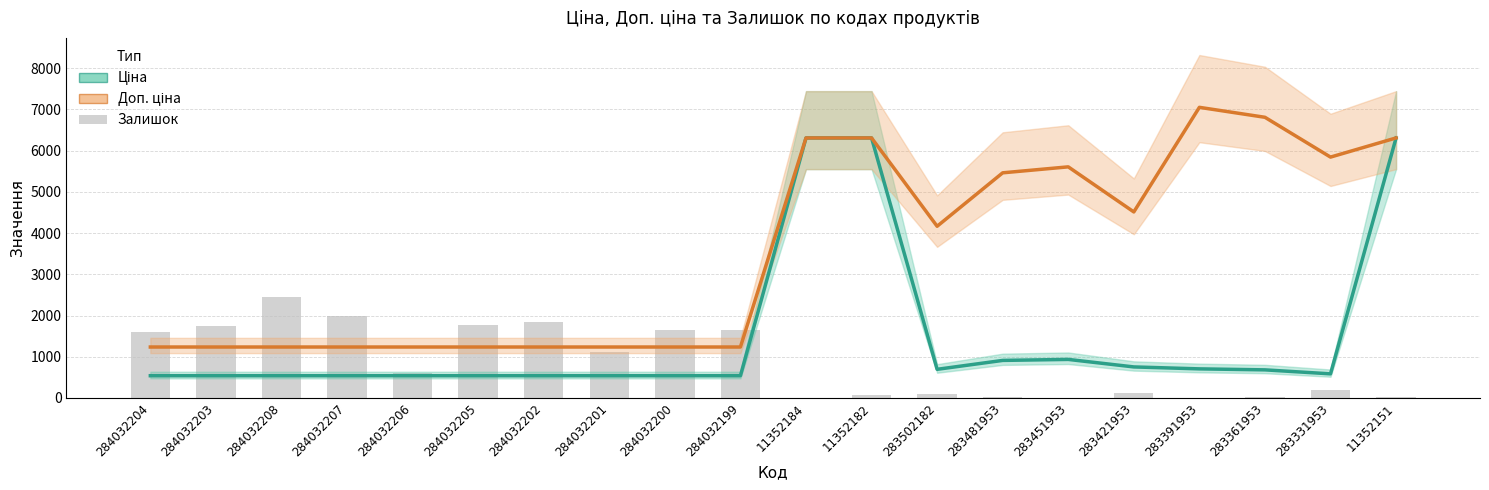

How many data points in Доп. ціна are above 4165?

10